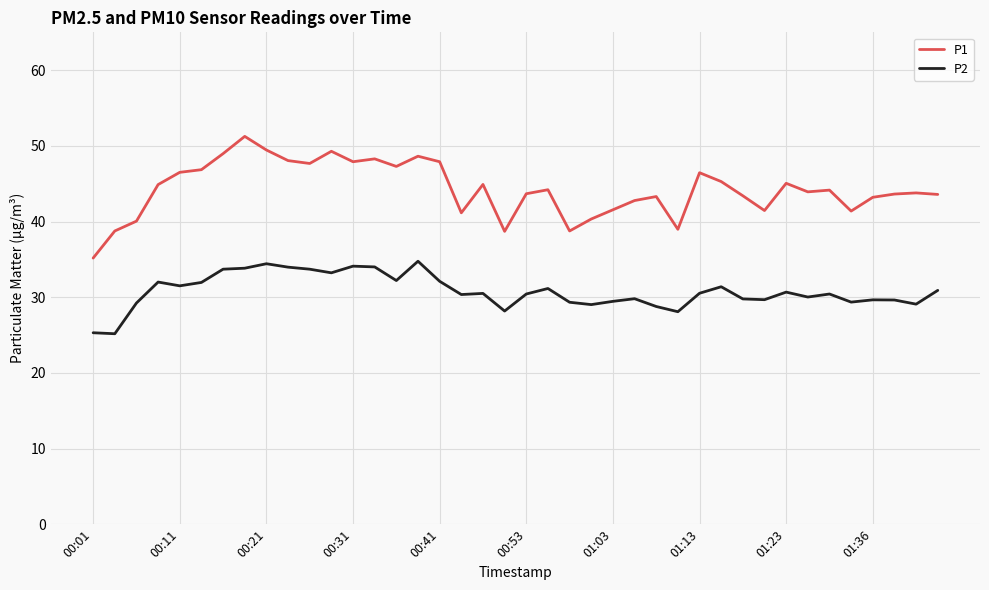

Which series has the largest total across all categories?

P1